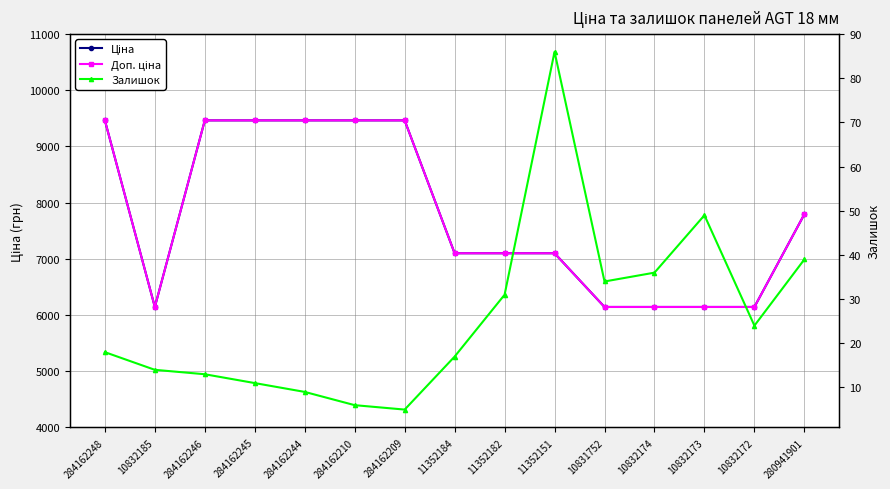

Which has a higher value, 11352182 or 11352184?

11352182